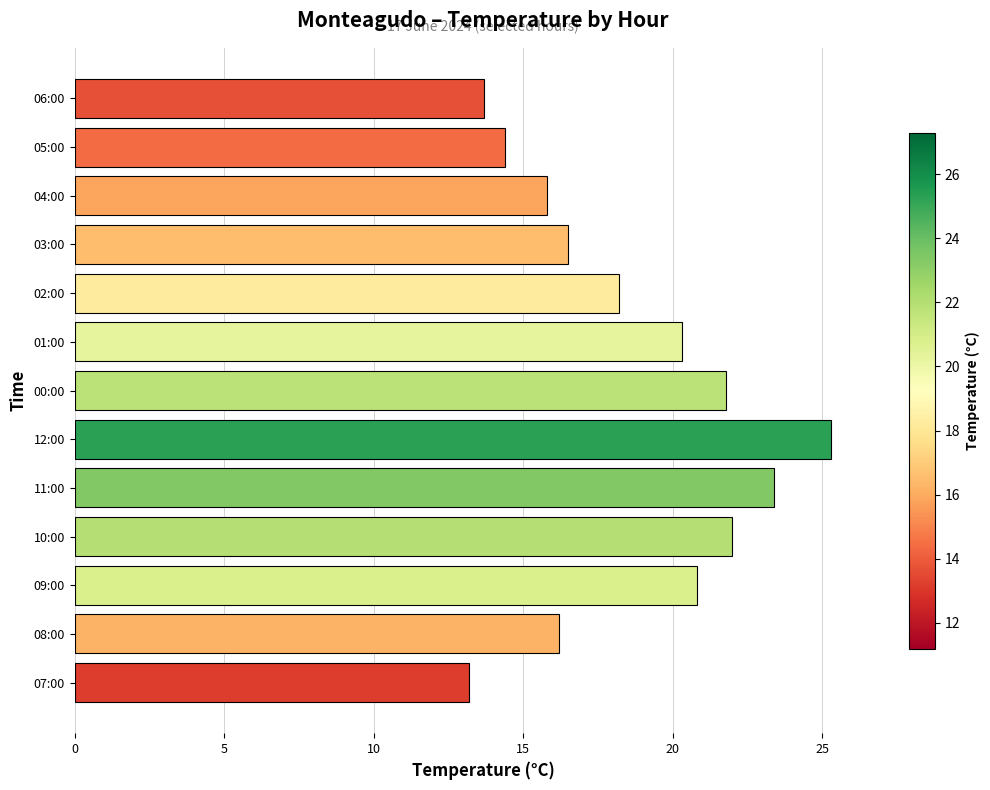

Which label corresponds to the largest value in the chart?

12:00